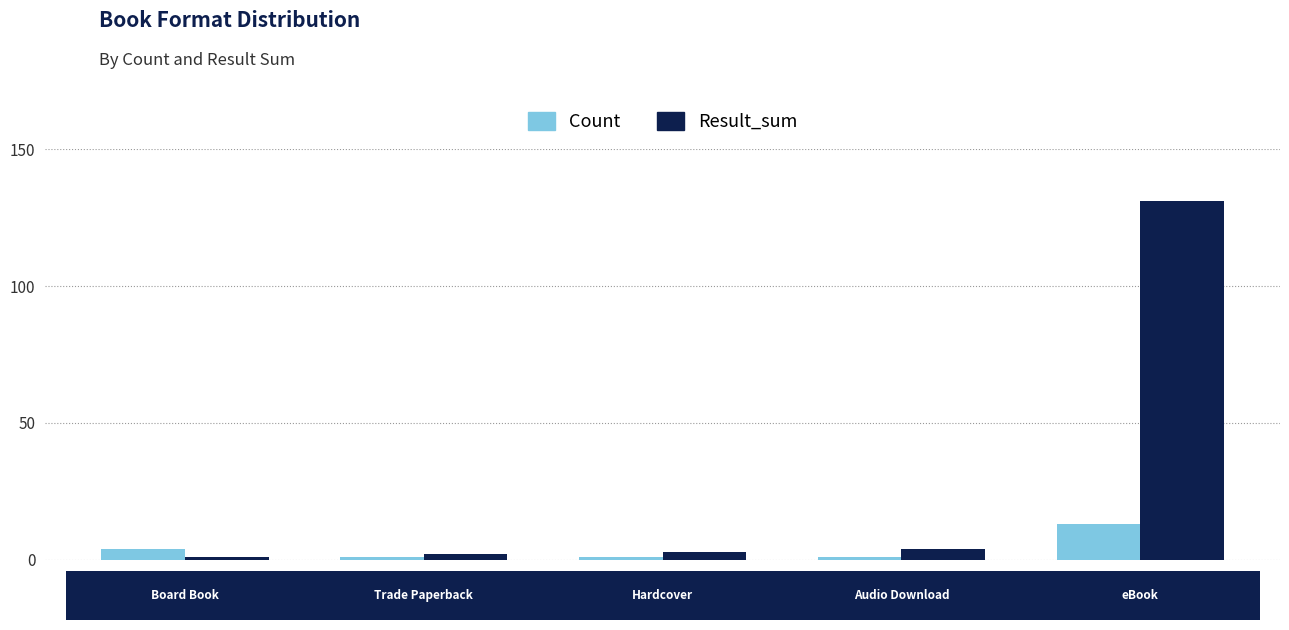

Which series has the largest total across all categories?

Result_sum